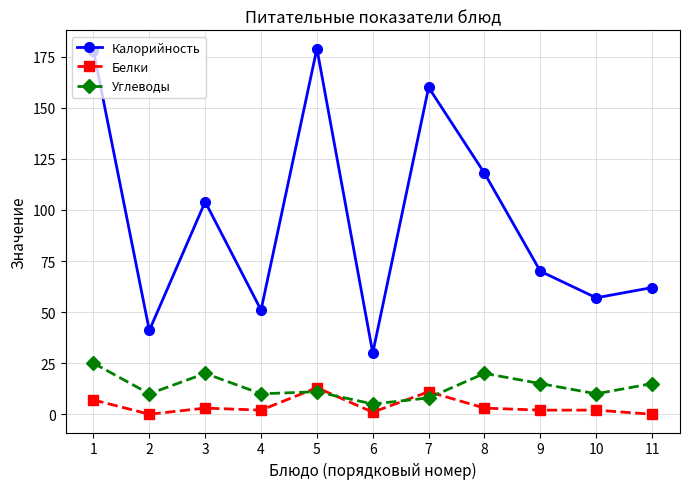

Does the chart display data point markers on the line(s)?

Yes